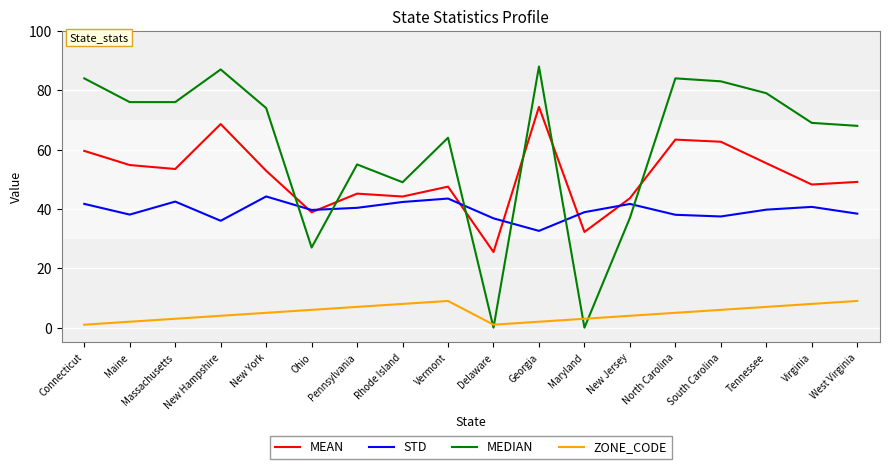

What is the total value across all series at Tennessee?

181.2